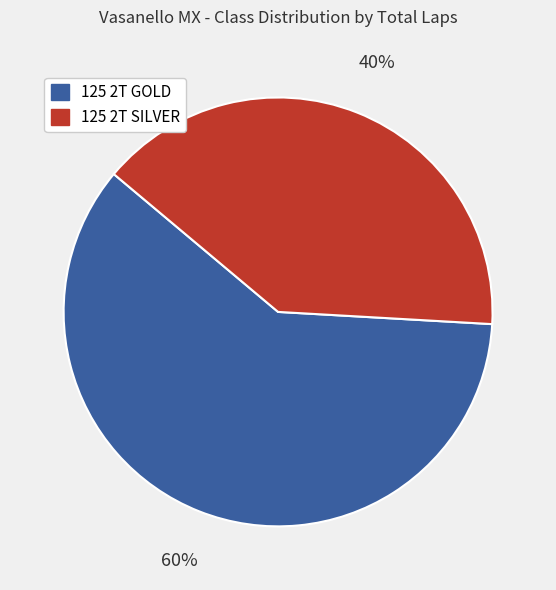

How many slices are in this pie chart?

2